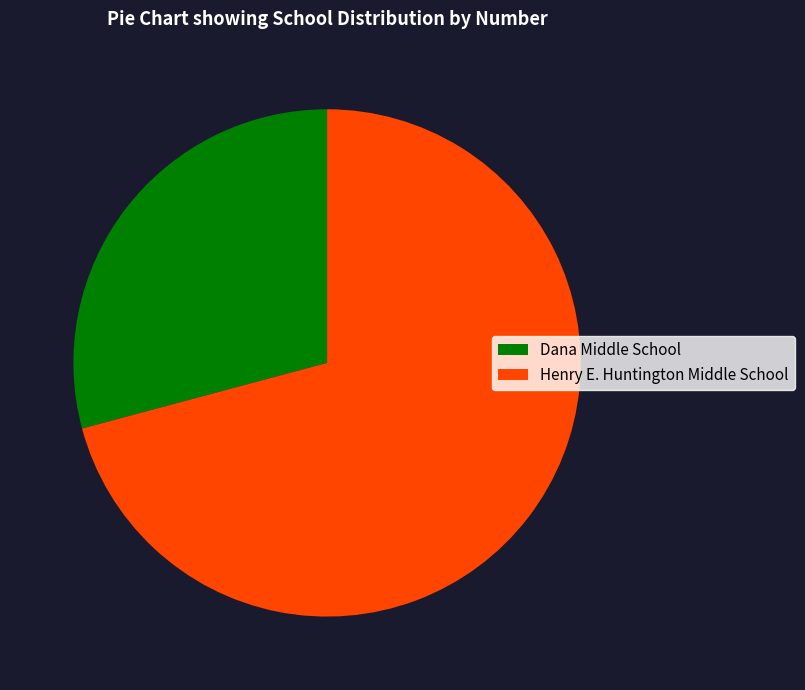

What is the majority slice?

Henry E. Huntington Middle School